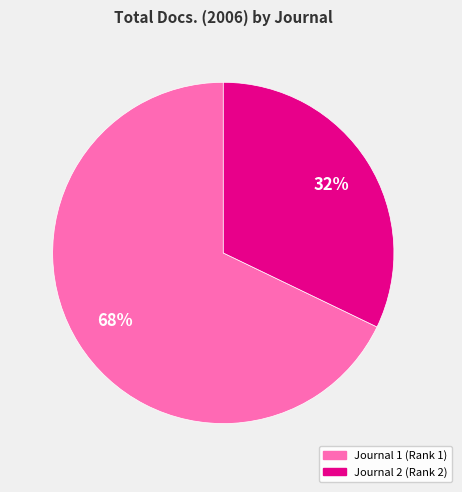

The Journal 1 (Rank 1) slice represents 68% of the pie. True or false?

True